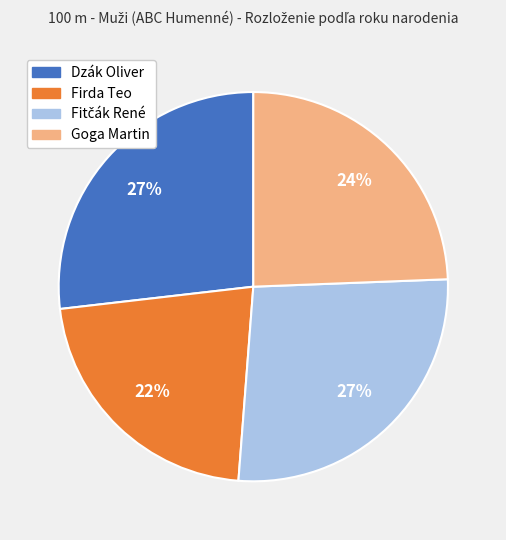

To the nearest percent, what percentage of the pie is Firda Teo?

22%